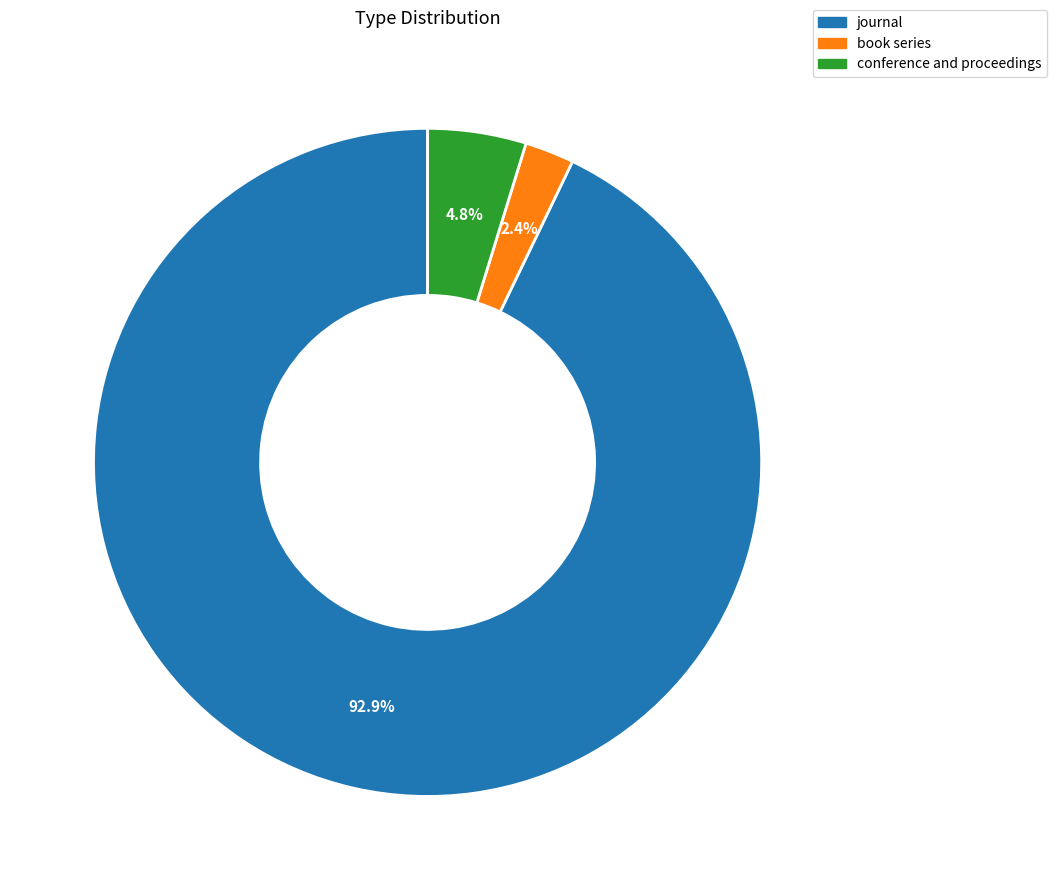

Does any single category account for the majority?

Yes